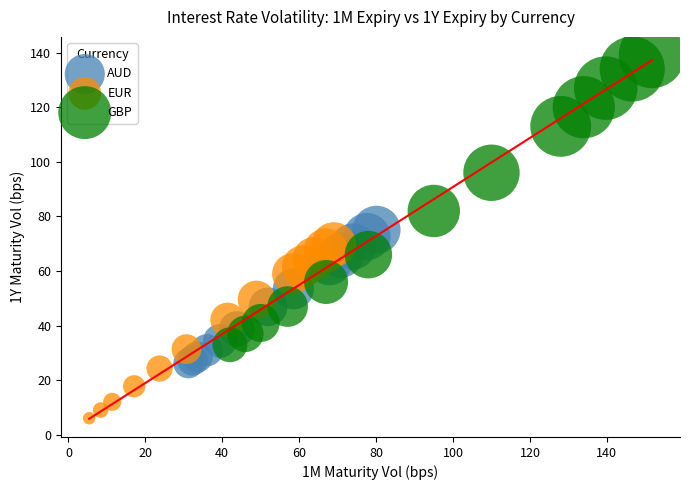

Which series has the widest spread of Y values?

GBP